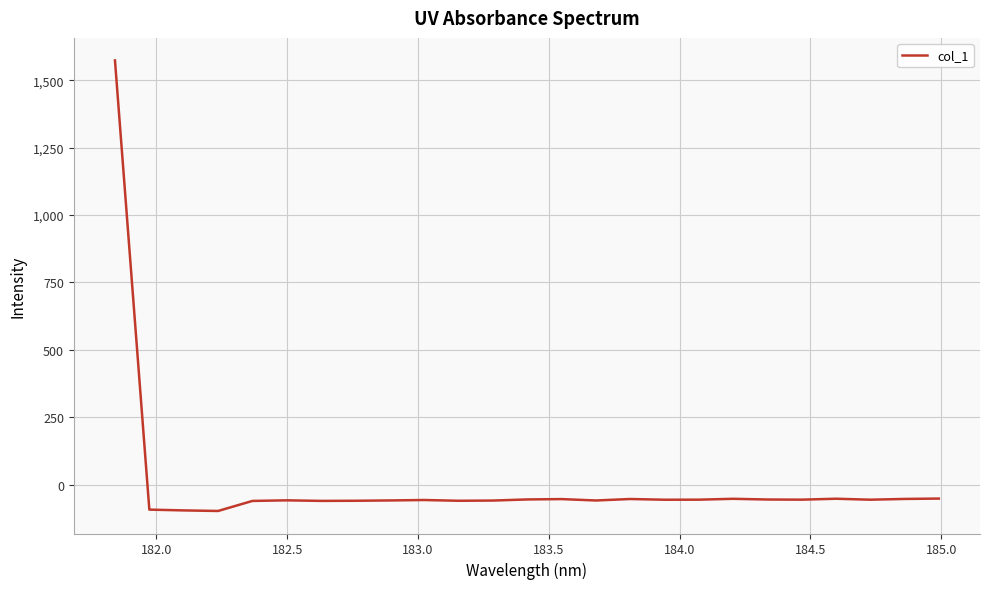

What is the minimum value shown in the chart?

-98.2